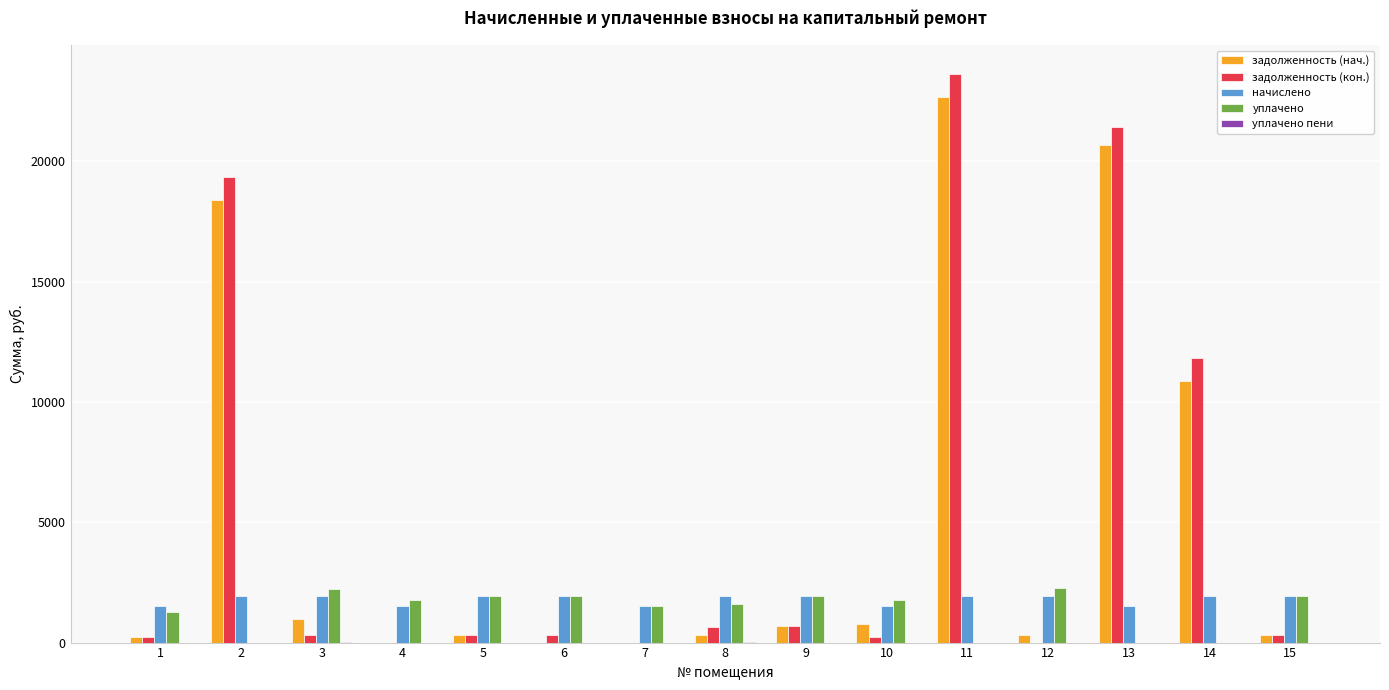

The задолженность (кон.) series shows 19340.2 at 2. True or false?

True